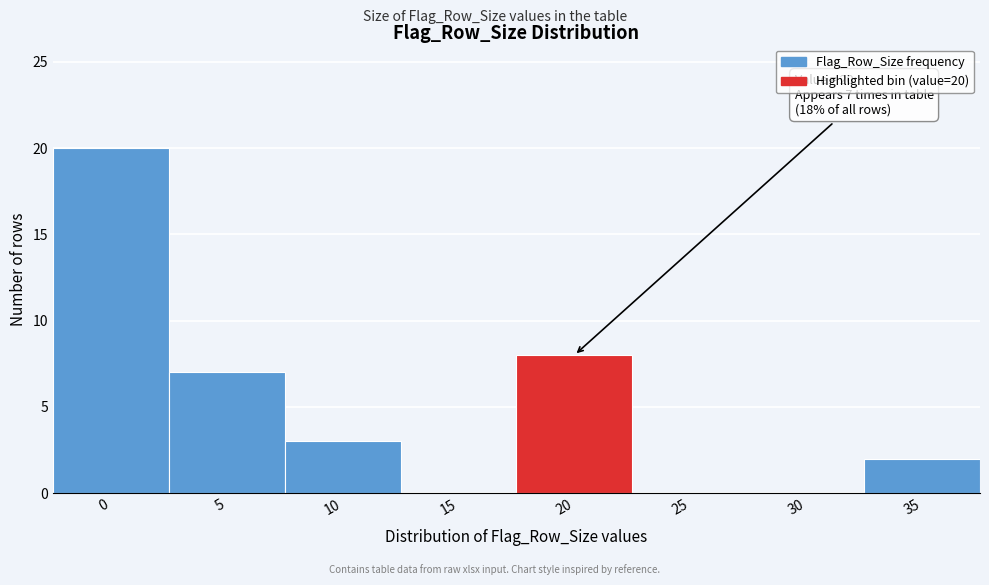

Reading left to right, transcribe all the data shown in this chart.

0=20	5=7	10=3	15=0	20=8	25=0	30=0	35=2